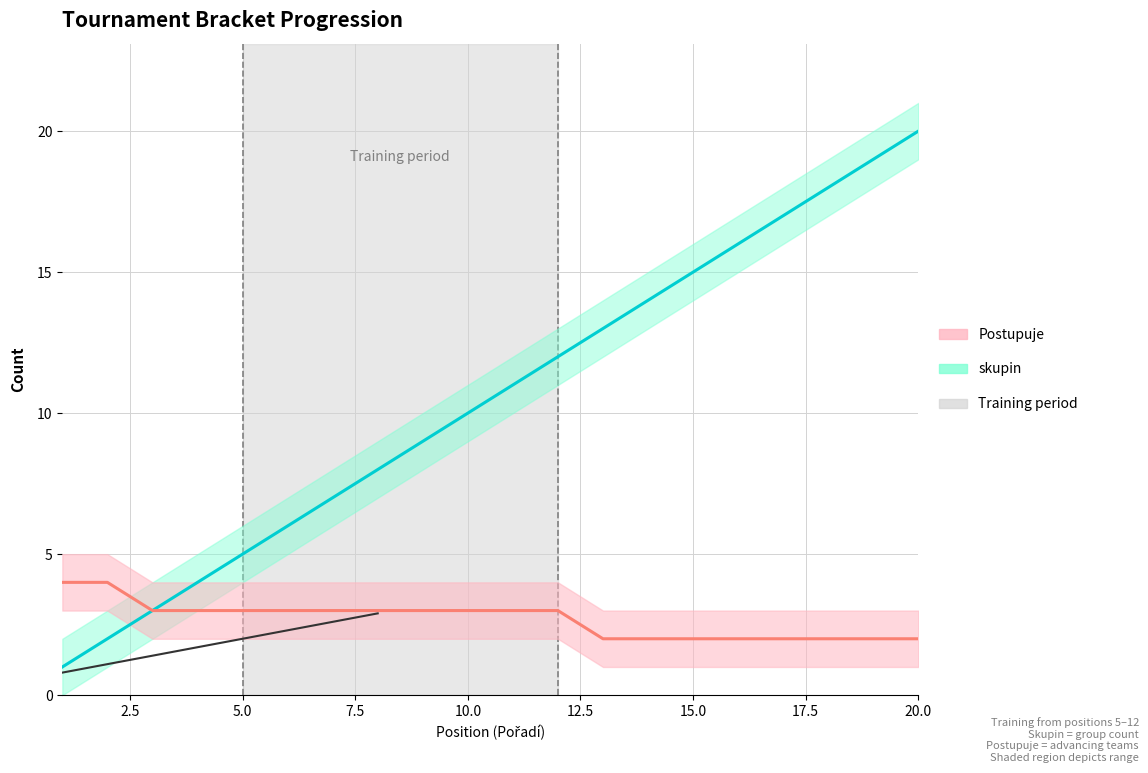

True or false: Postupuje_lower and Postupuje cross at least once.

False